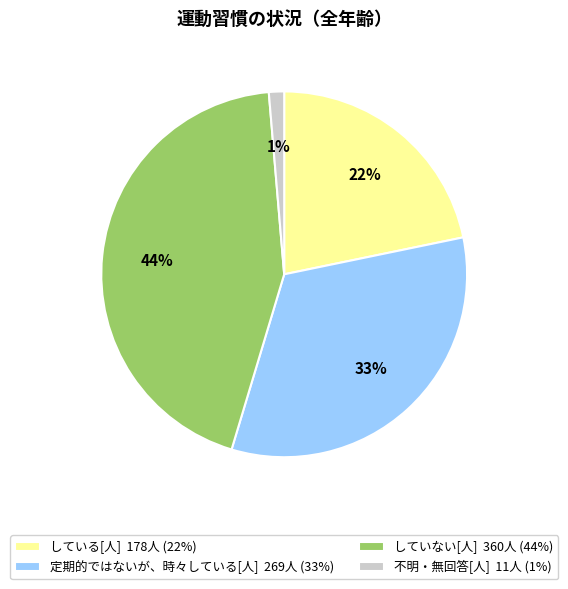

True or false: 定期的ではないが、時々している[人] accounts for 40% of the total.

False